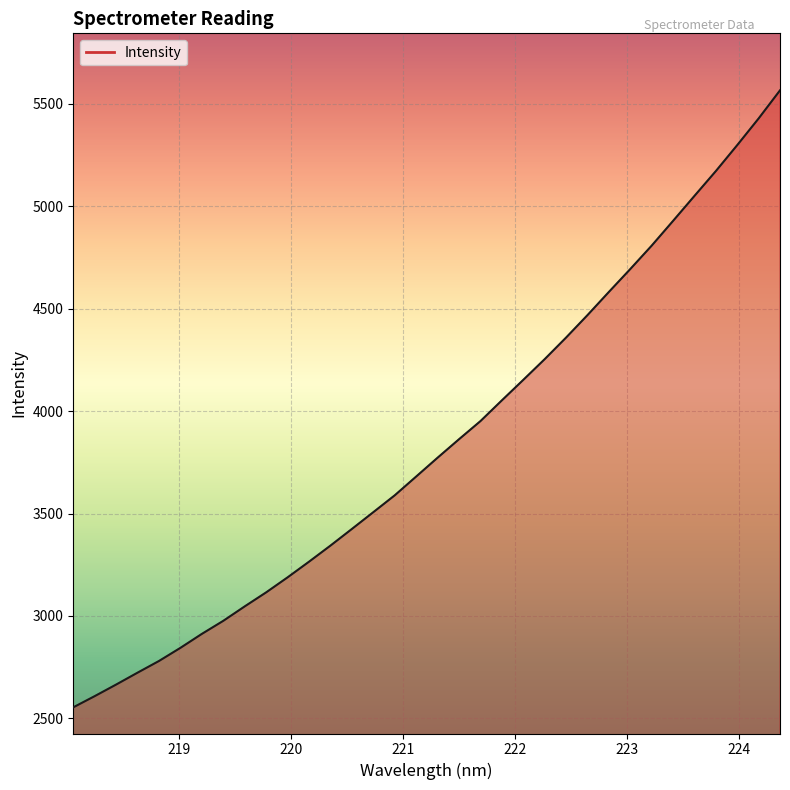

What is the maximum value shown in the chart?

5564.8